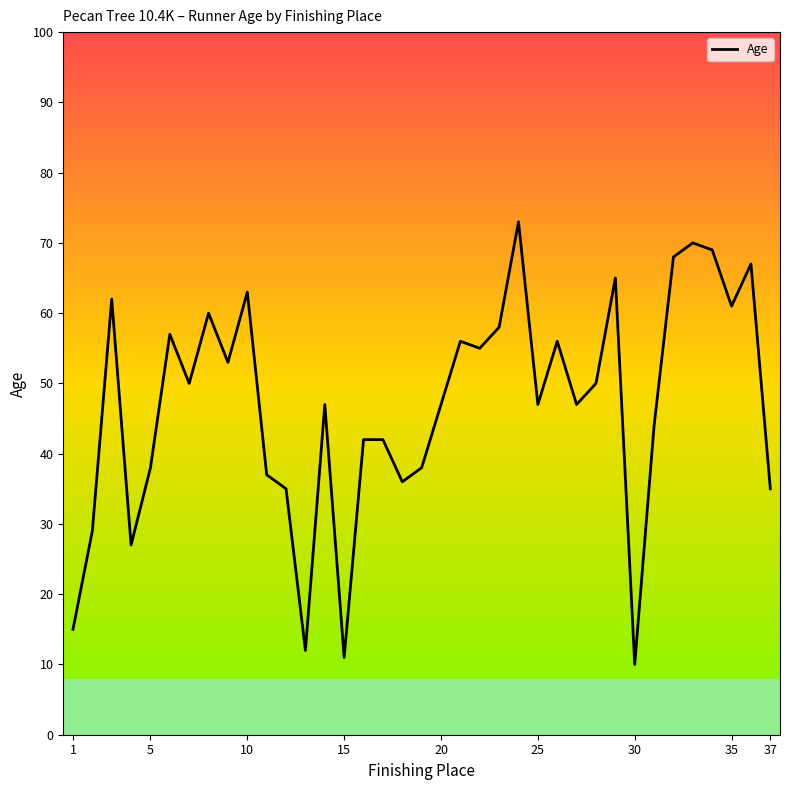

What is the difference between the maximum and minimum values?

63